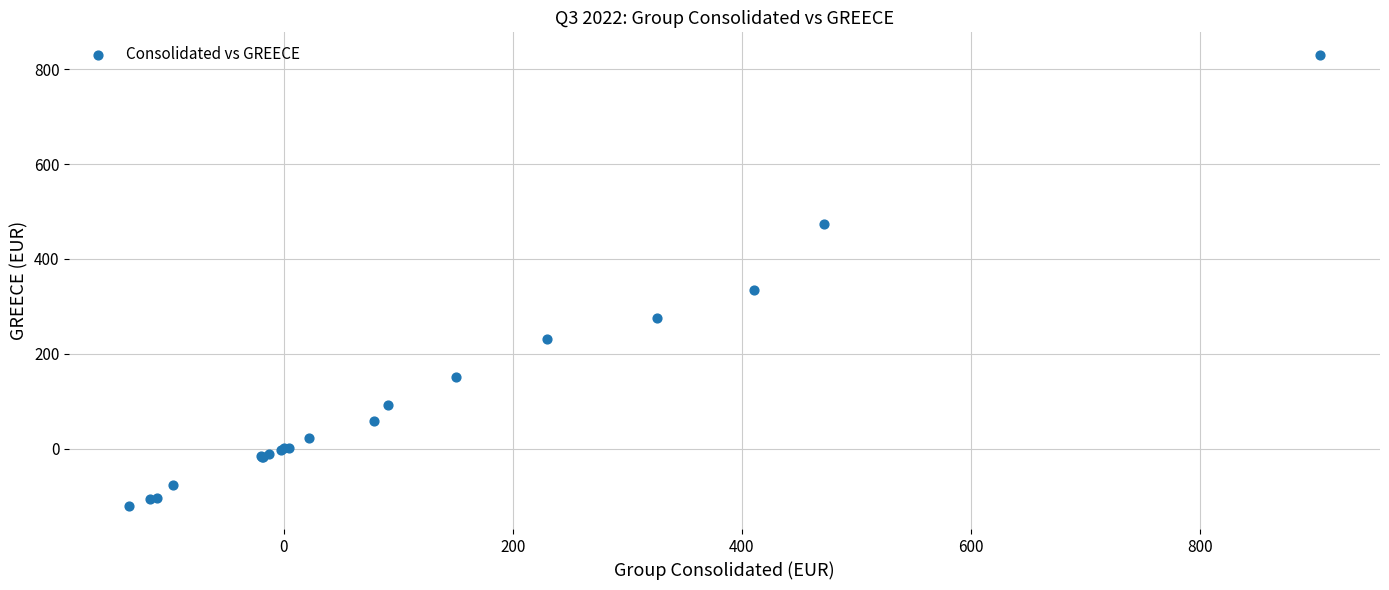

What Y value in the scatter plot is closest to 354?

335.0